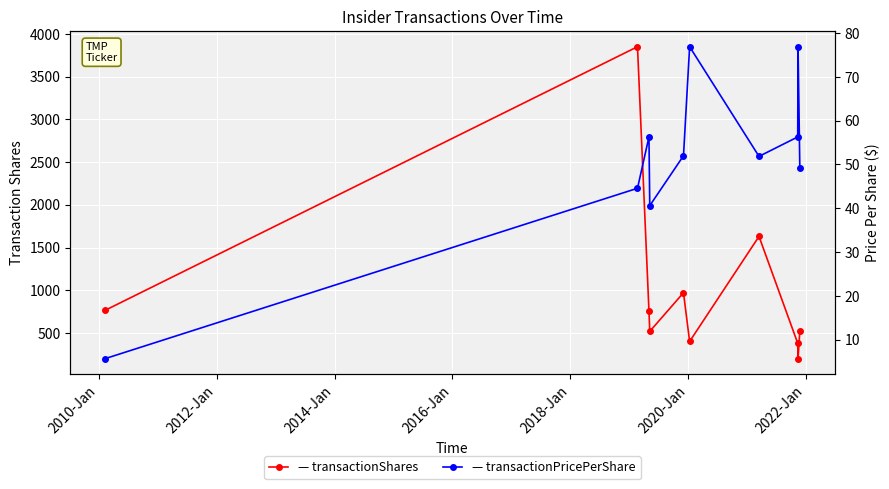

What is the minimum value for transactionPricePerShare?

5.7